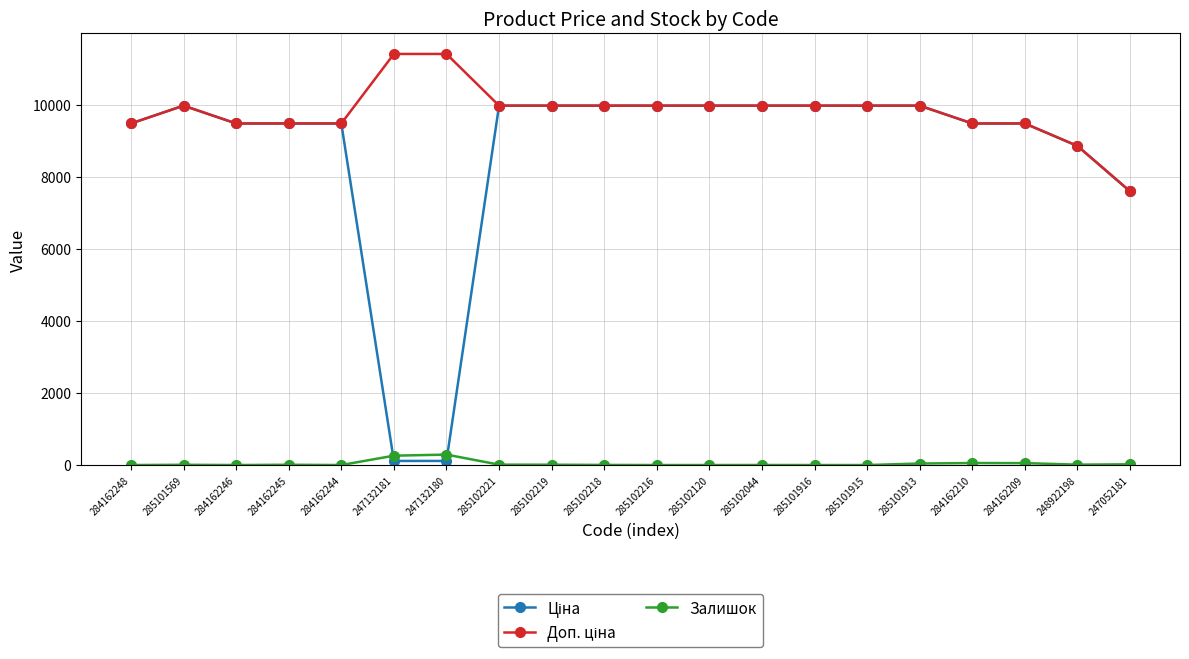

What is the spread (max minus min) of values at 285102120?

9975.0